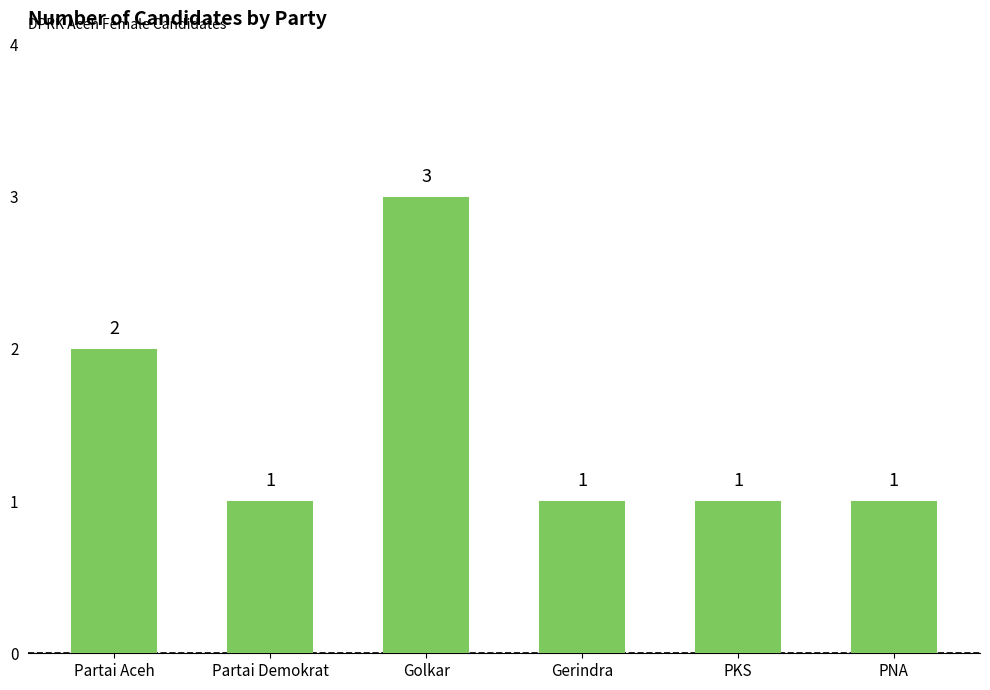

How many data points does each series have?

6